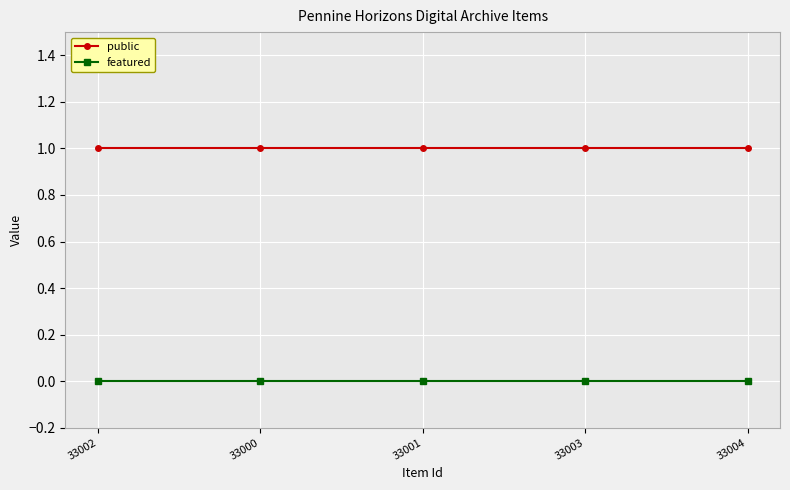

Reading right to left, transcribe all the data shown in this chart.

public: 1	1	1	1	1
featured: 0	0	0	0	0